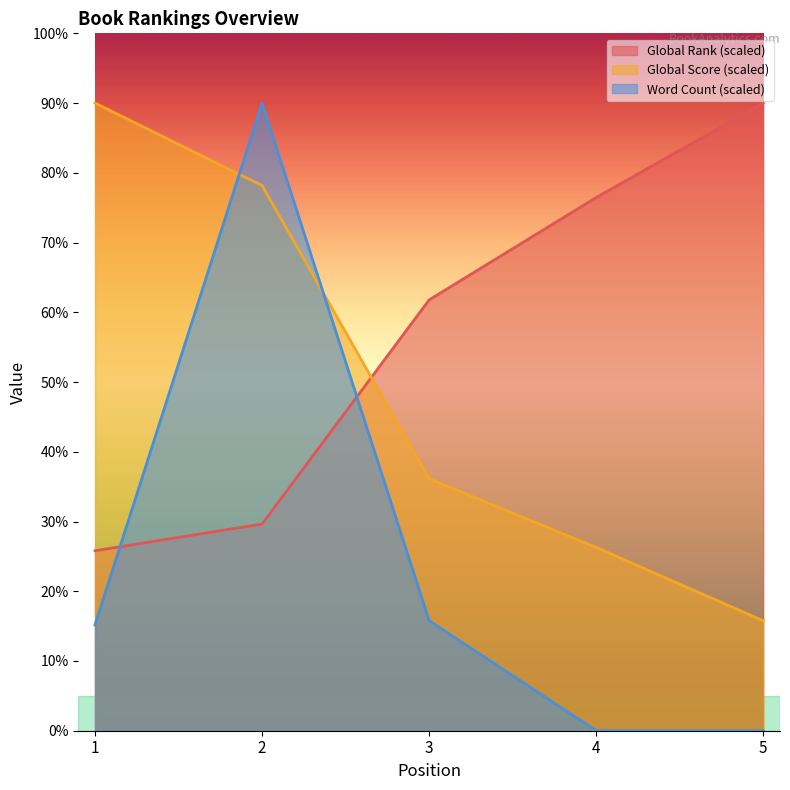

Reading left to right, list all the values displayed in this chart.

Global Rank: 1=2580.5	2=2963.8	3=6177.7	4=7646.0	5=9000.0
Global Score: 1=9000.0	2=7817.5	3=3613.1	4=2627.7	5=1576.6
Word Count: 1=1516.9	2=9000.0	3=1577.5	4=0.0	5=0.0